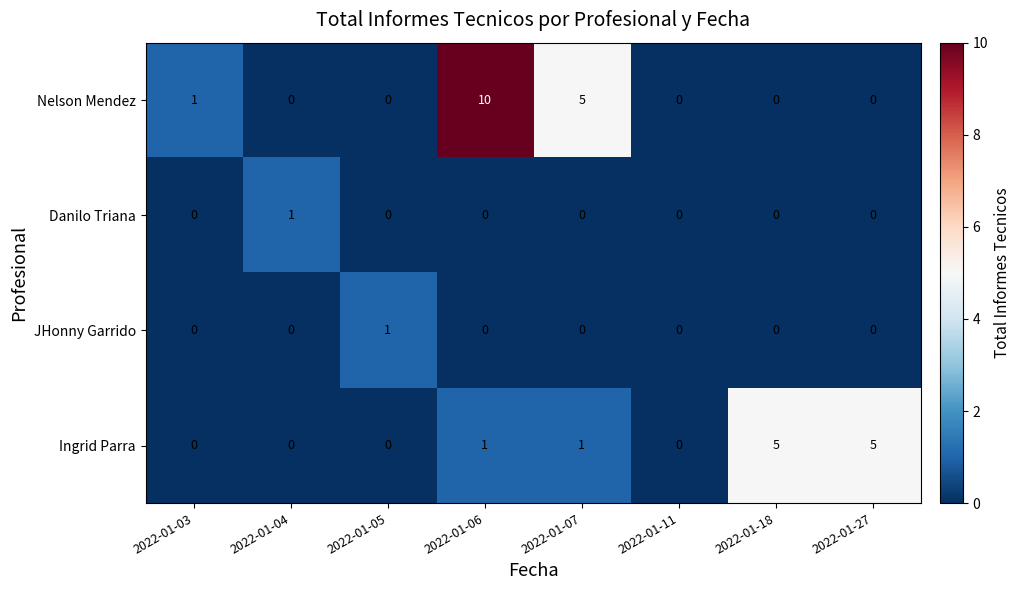

How many JHonny Garrido values are between 0 and 1?

8